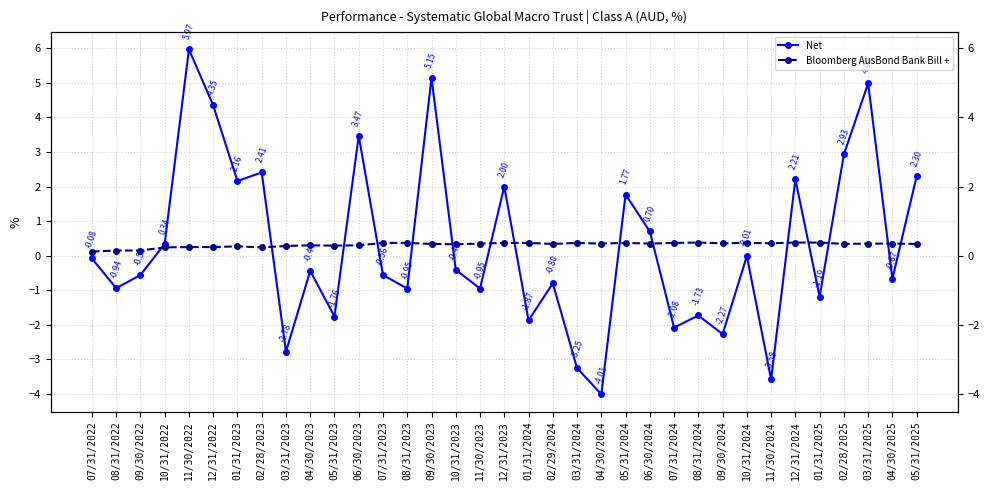

Read the Net value at 12/31/2024.

2.2